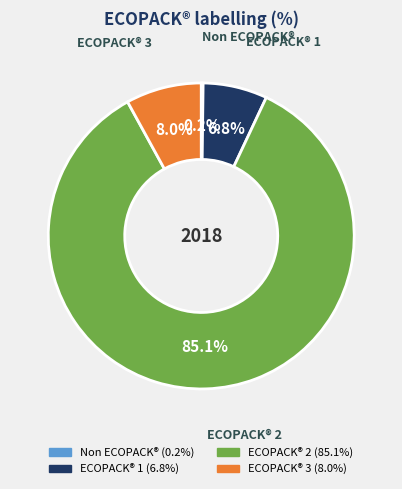

To the nearest percent, what percentage of the pie is ECOPACK® 1?

7%